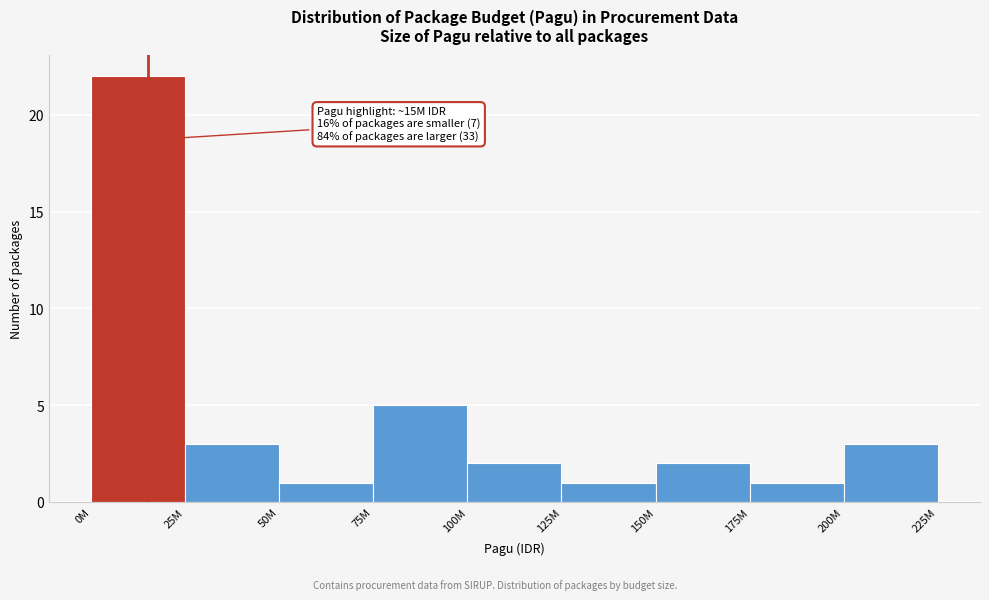

Reading left to right, list all the values displayed in this chart.

22	3	1	5	2	1	2	1	3